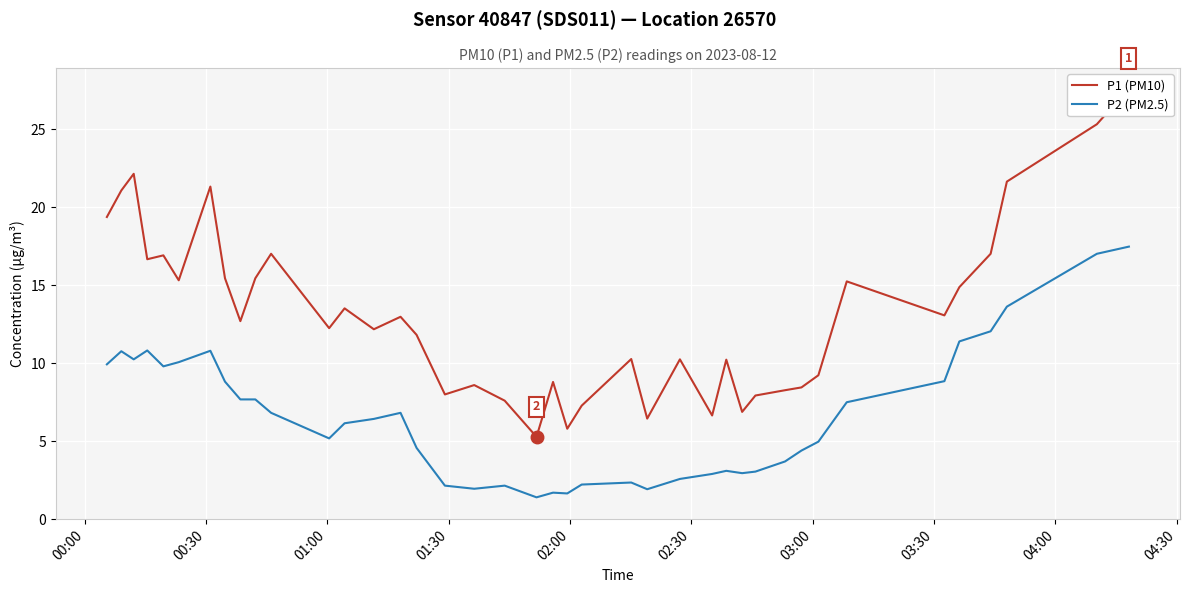

What is the highest value of the P2 (PM2.5) series?

17.5